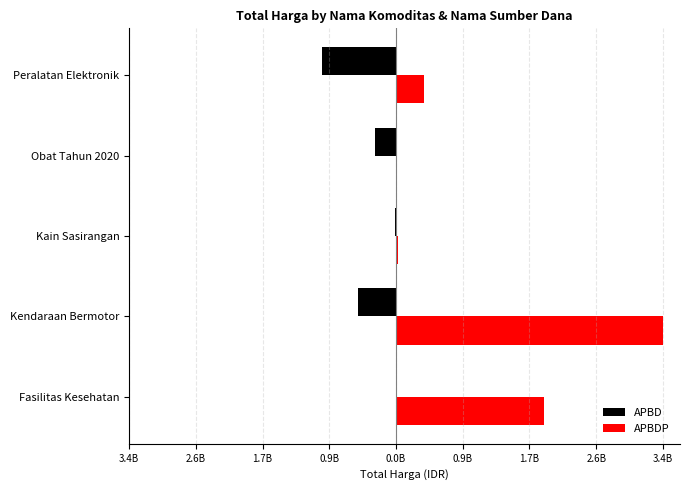

What are all the series names shown in the legend?

APBD, APBDP